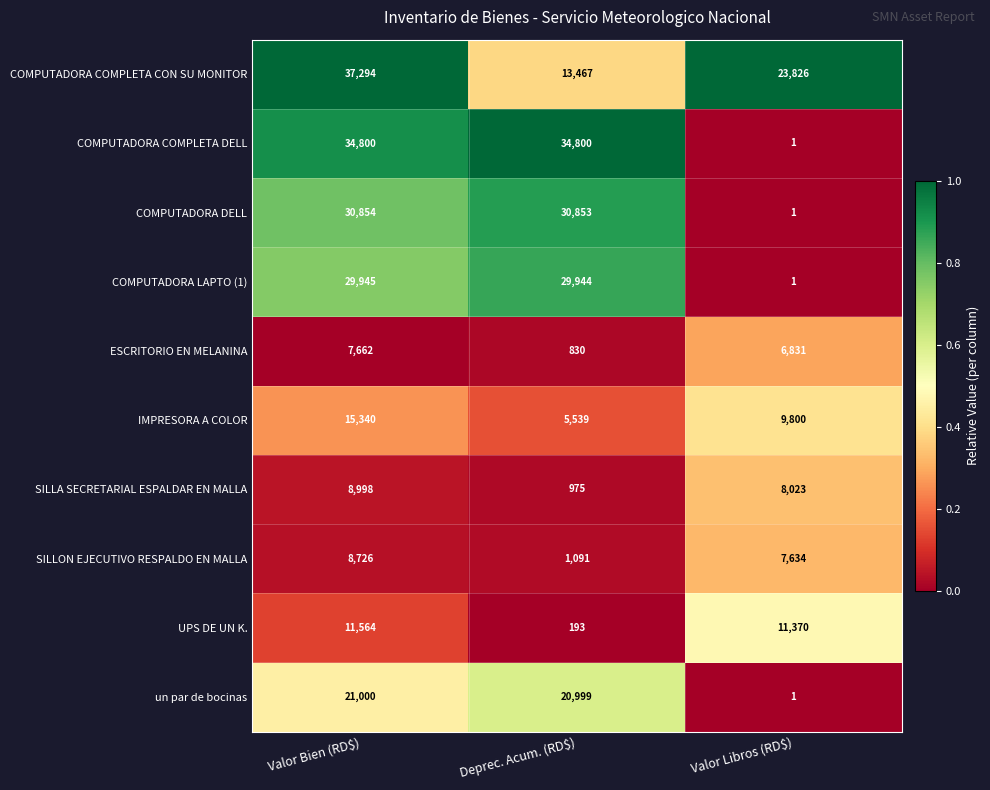

What is the average value of the IMPRESORA A COLOR series?

10226